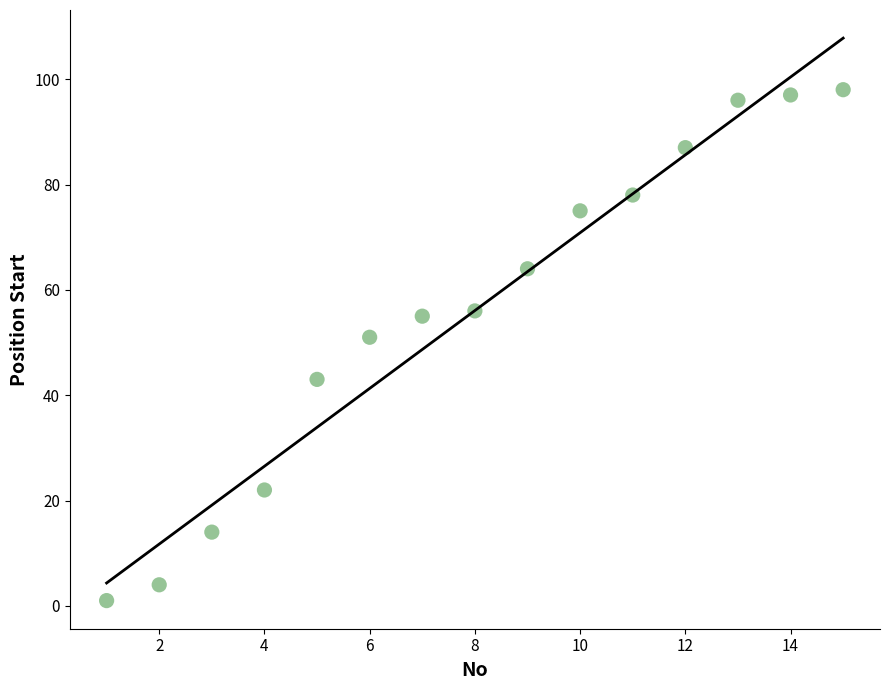

What Y value in the scatter plot is closest to 49?

51